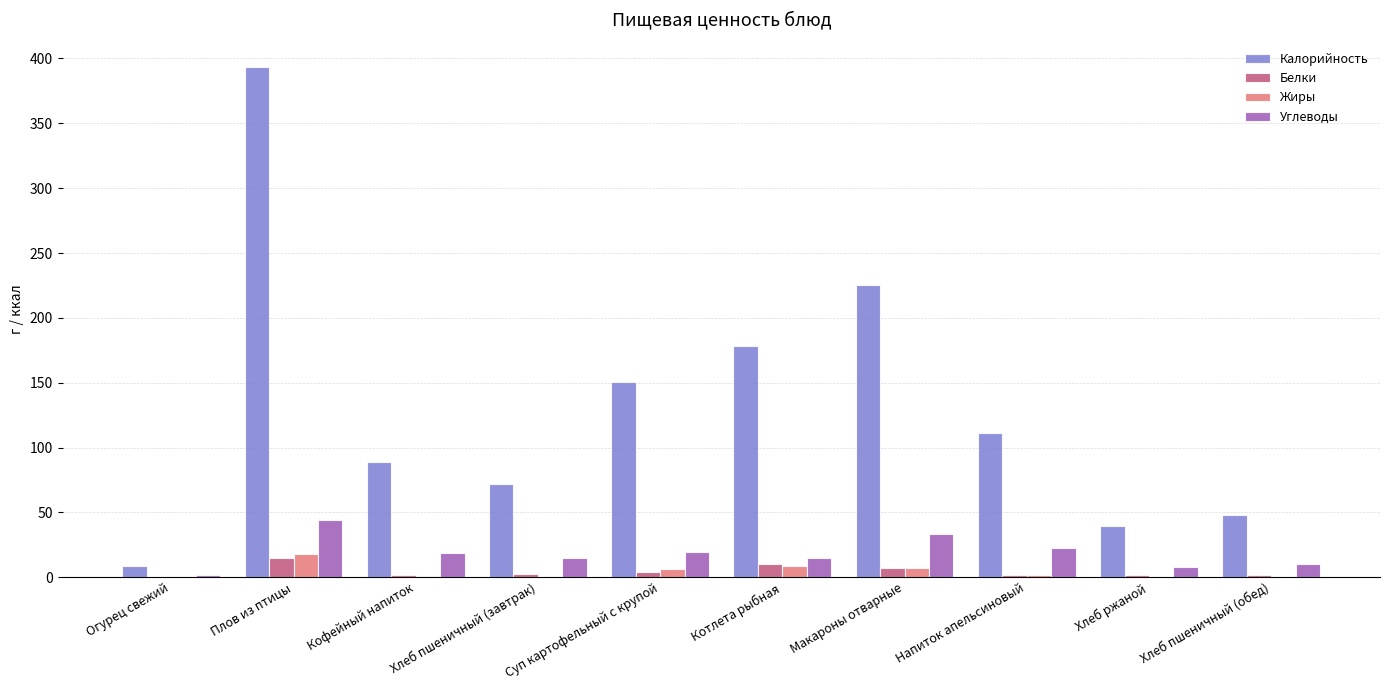

Is it true that Углеводы equals 23.4 at Плов из птицы?

False